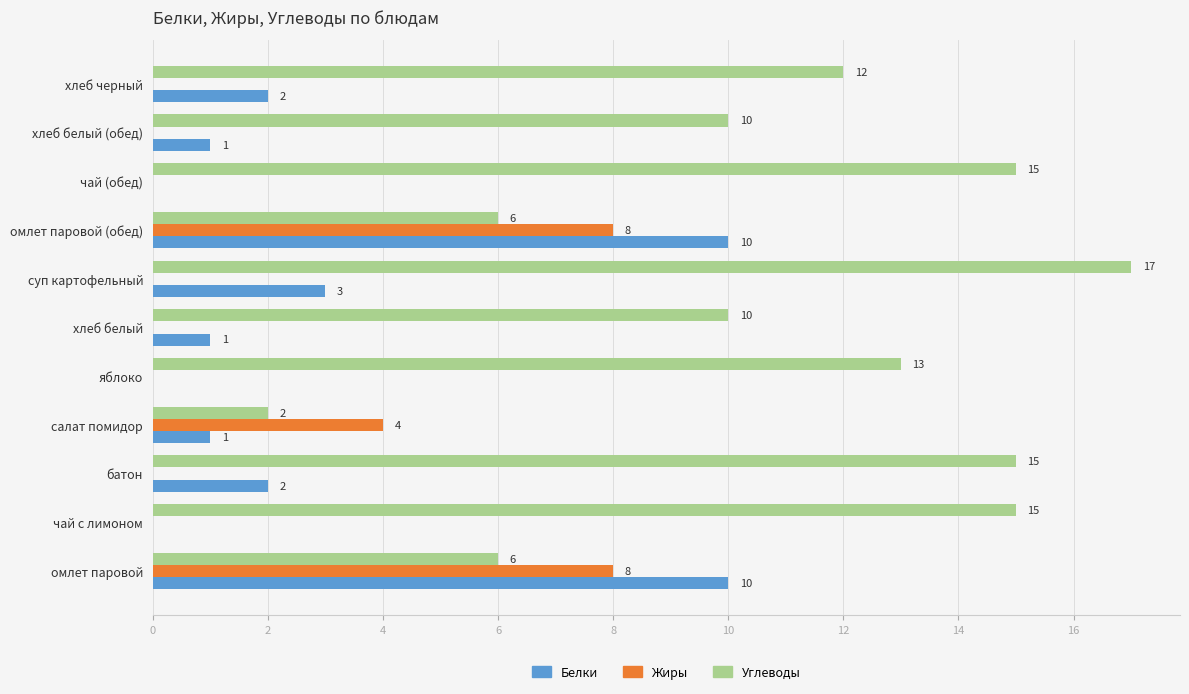

At which label is Жиры closest to 4?

салат помидор